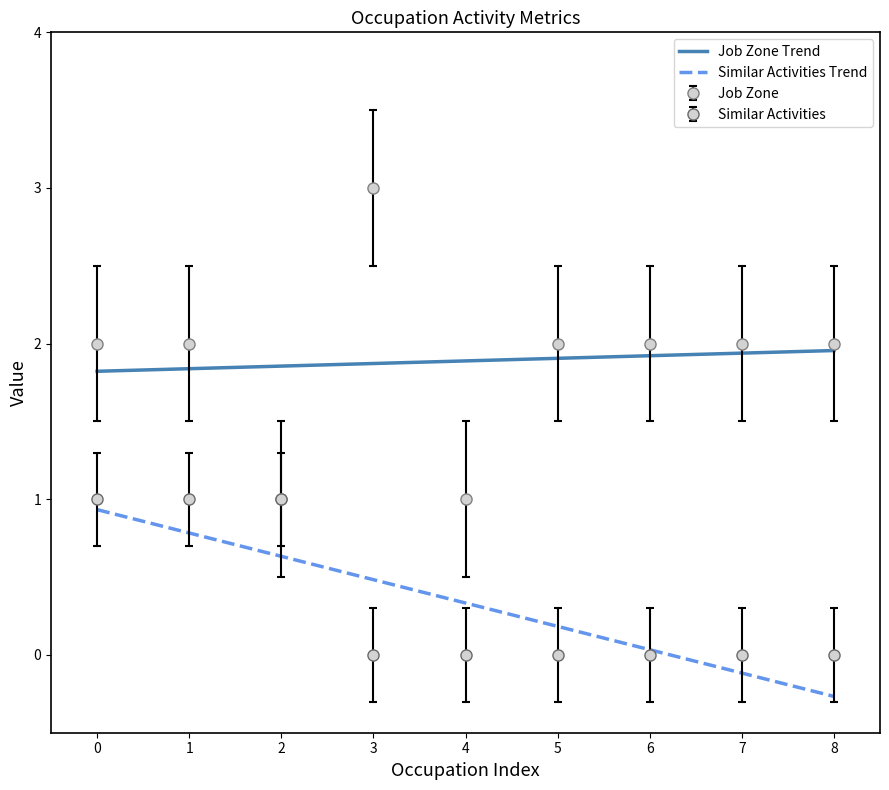

Is it true that Similar Activities Trend equals -0.1 at 7?

True